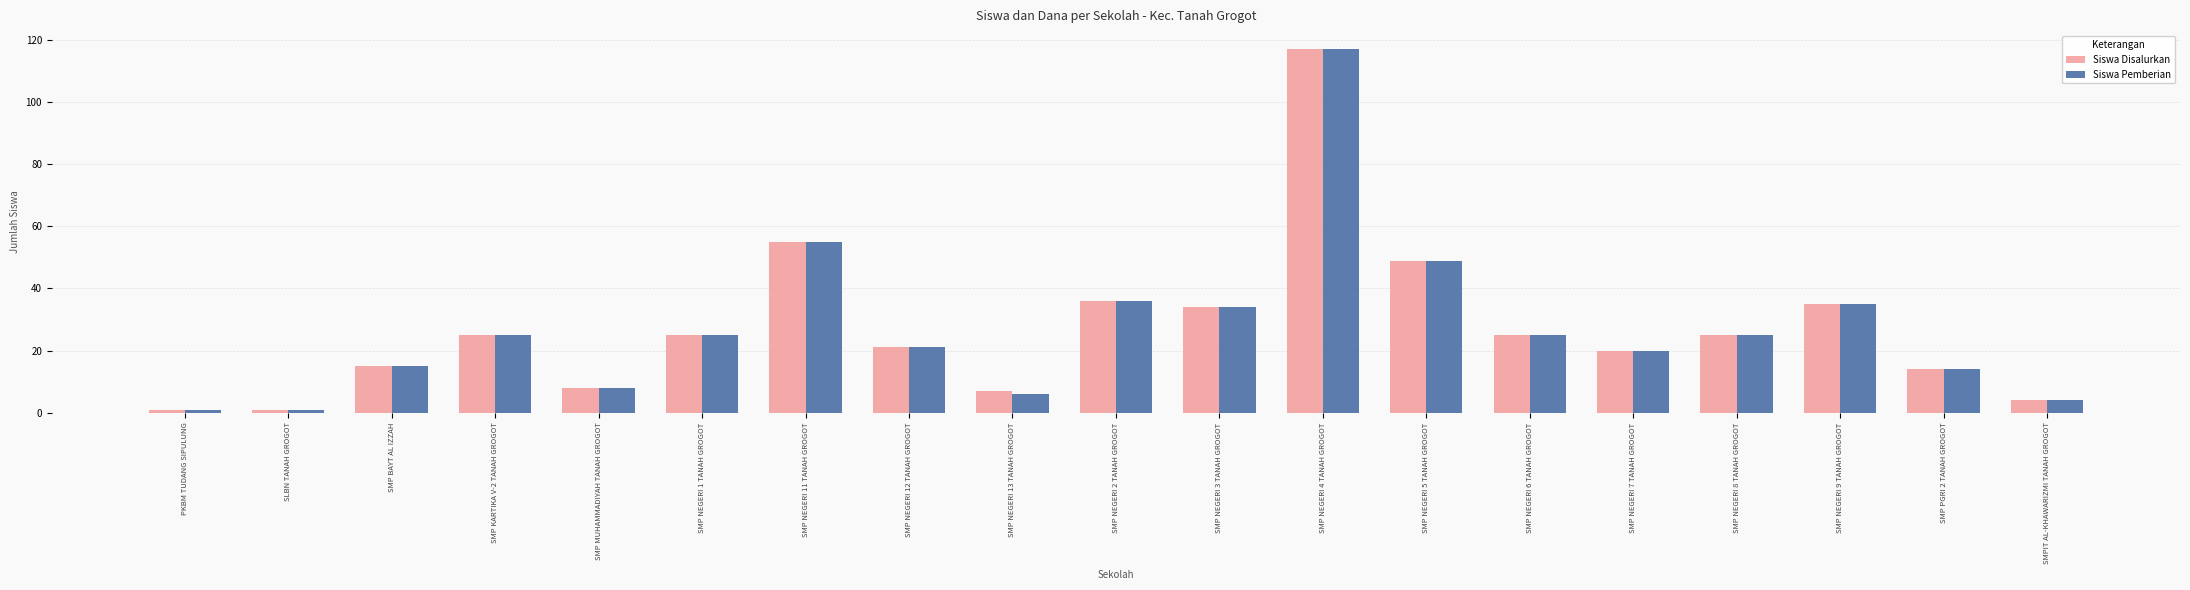

What is the highest value of the Siswa Pemberian series?

117